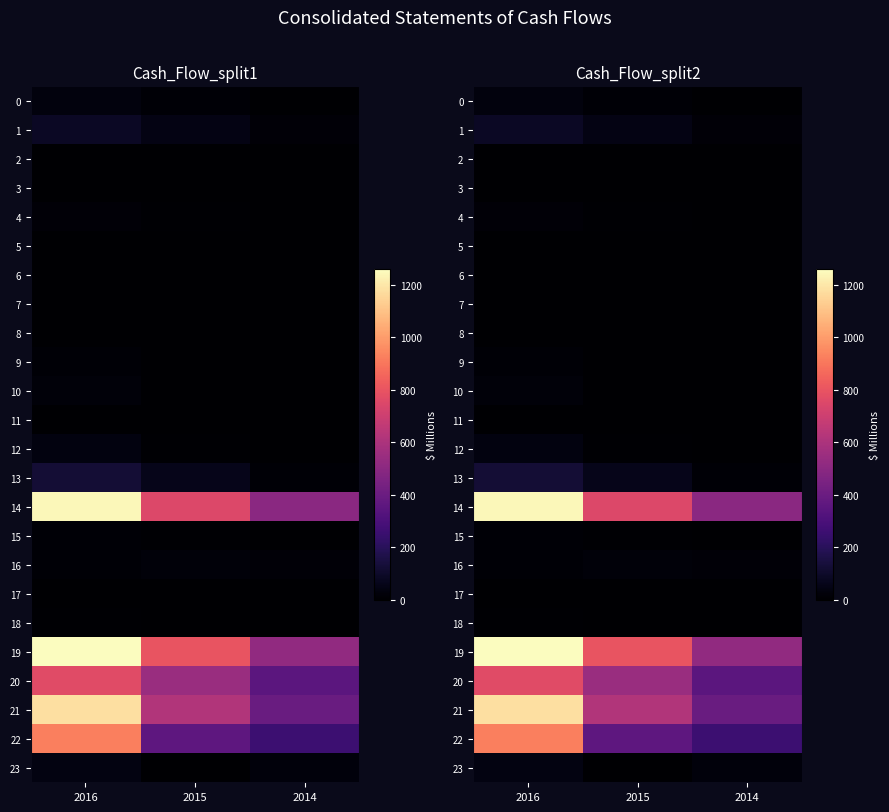

What is the spread (max minus min) of values at 2015?

801.7